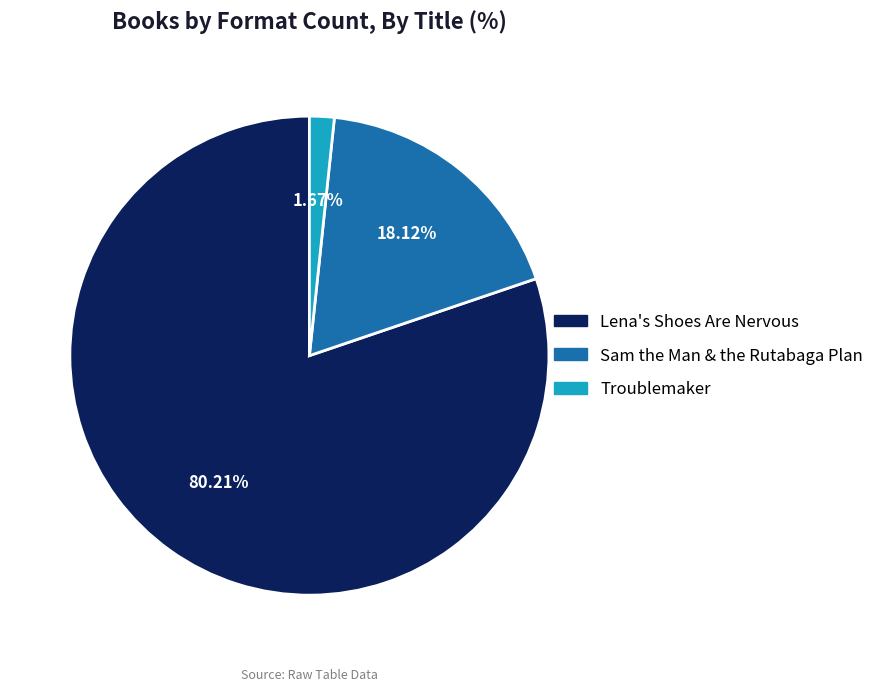

What is the total percentage of Troublemaker and Lena's Shoes Are Nervous?

81.9%